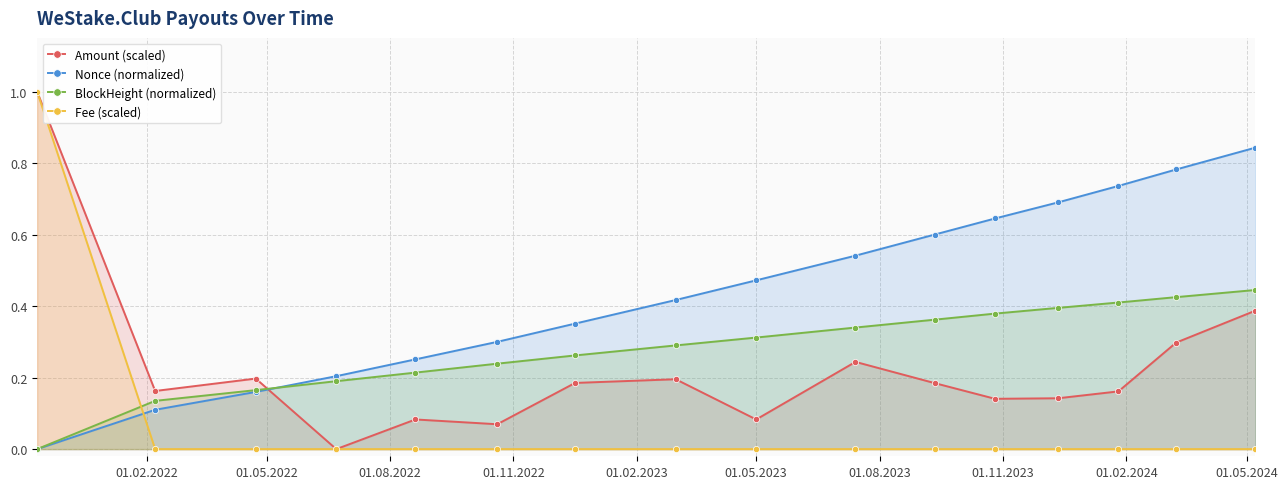

True or false: BlockHeight (normalized) has more than 2 points higher than both neighbors.

False